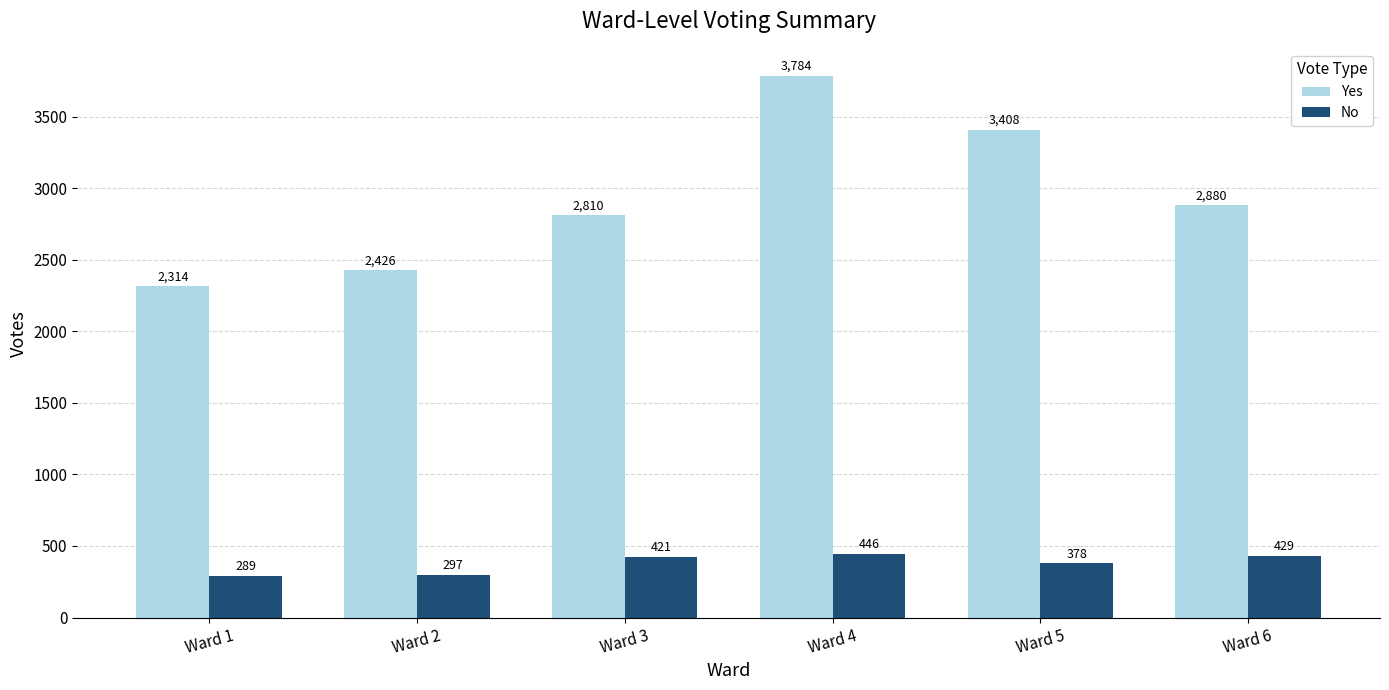

Count the number of data series in this chart.

2